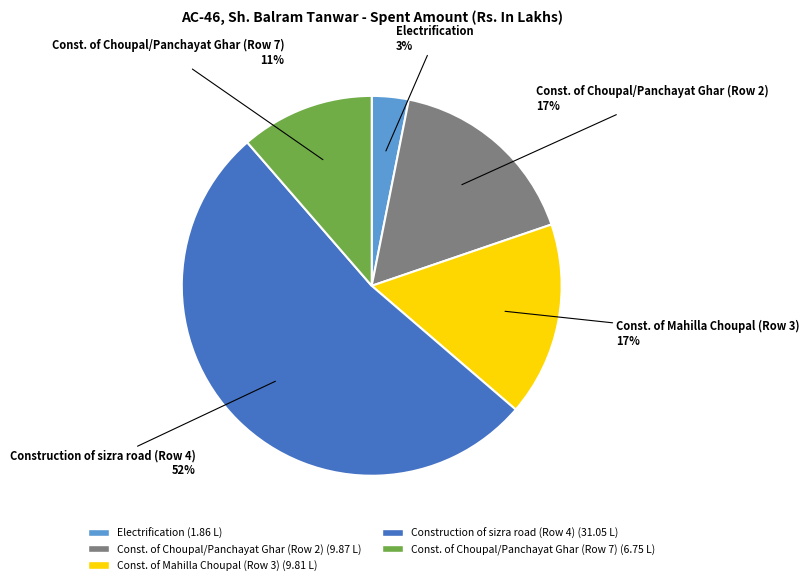

The Construction of sizra road (Row 4) slice represents 46% of the pie. True or false?

False